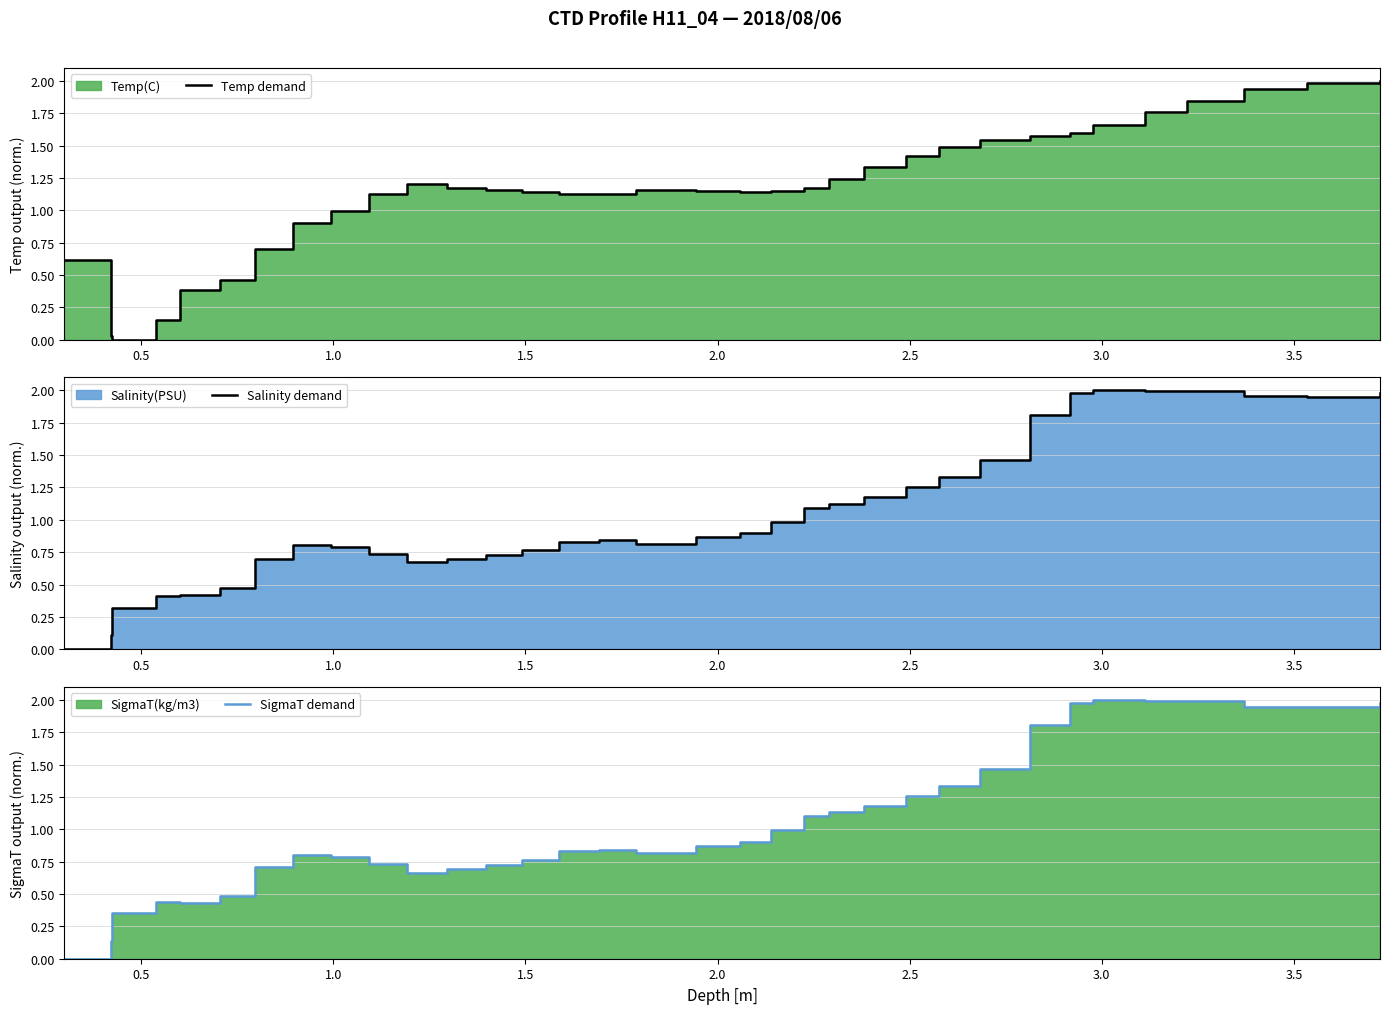

The value of Temp demand at 31 is 3.0. True or false?

False